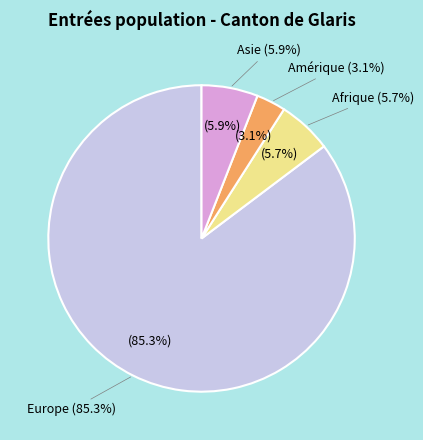

What is the largest slice in the pie chart?

Europe